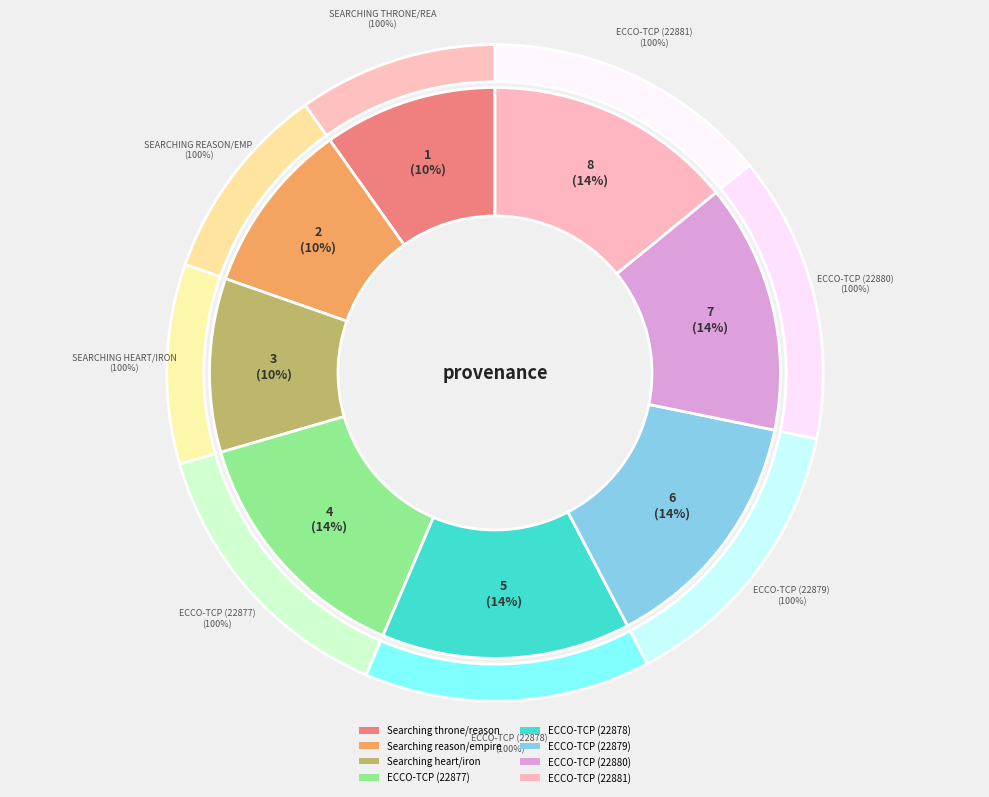

Do Searching throne/reason and Searching reason/empire together represent more than half of the pie?

No